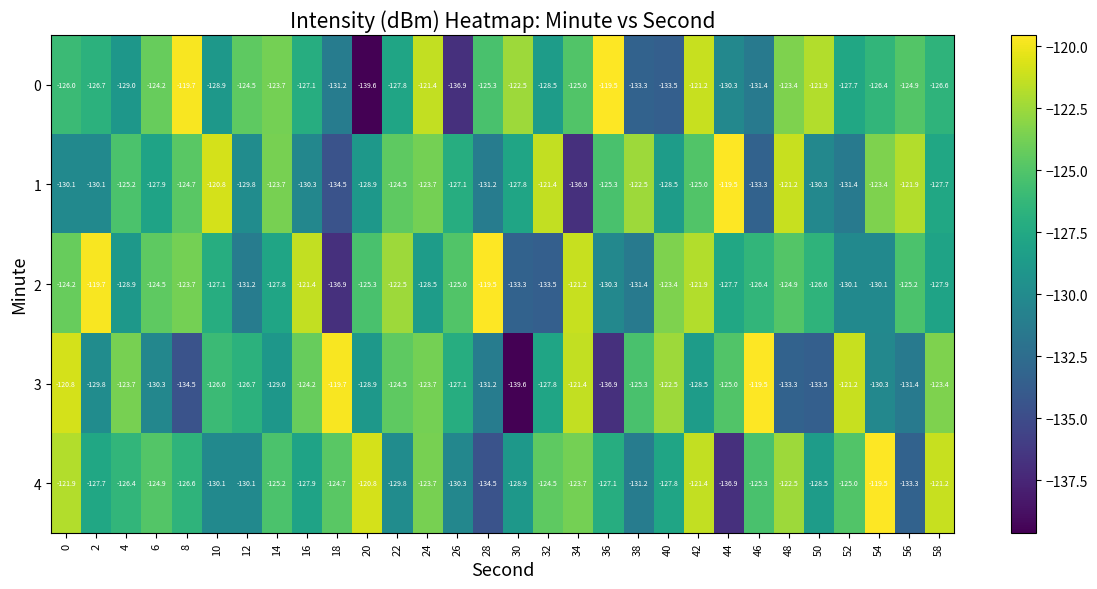

What is the spread (max minus min) of values at 34?

15.7